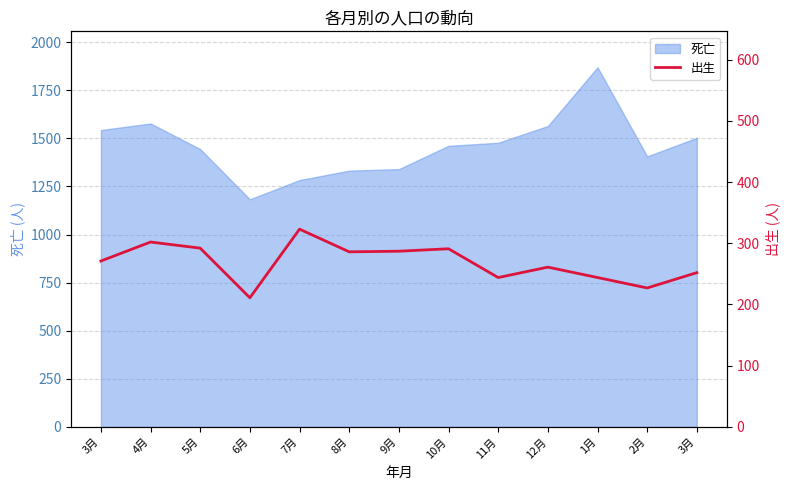

The value at 3月 is 271. True or false?

True